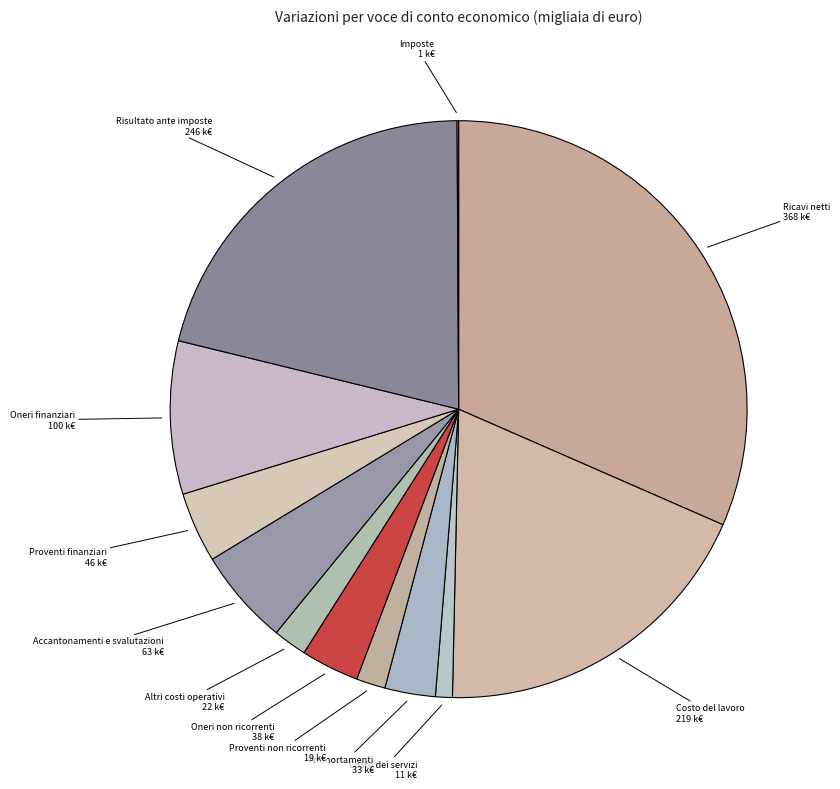

Between Costo dei servizi and Altri costi operativi, which is larger?

Altri costi operativi